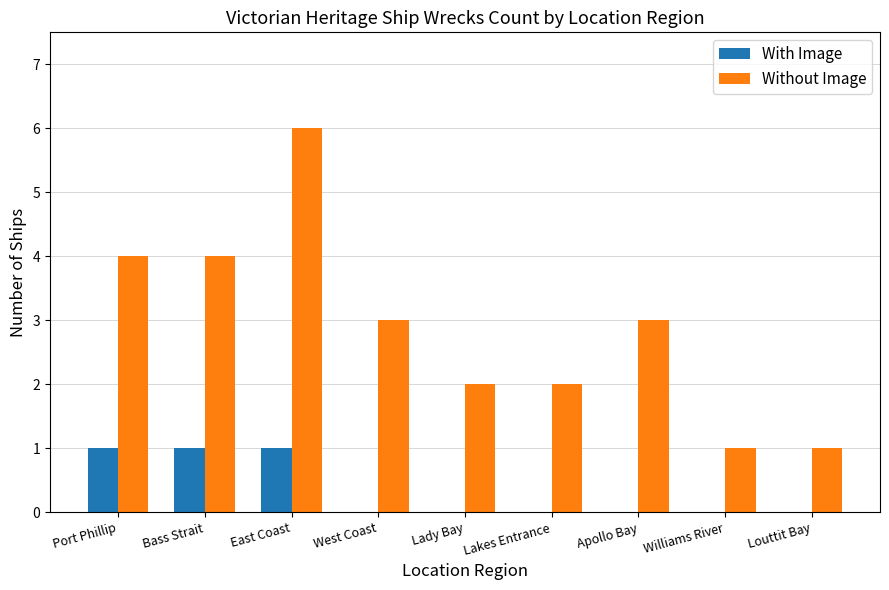

Which label corresponds to the largest value in the chart?

East Coast